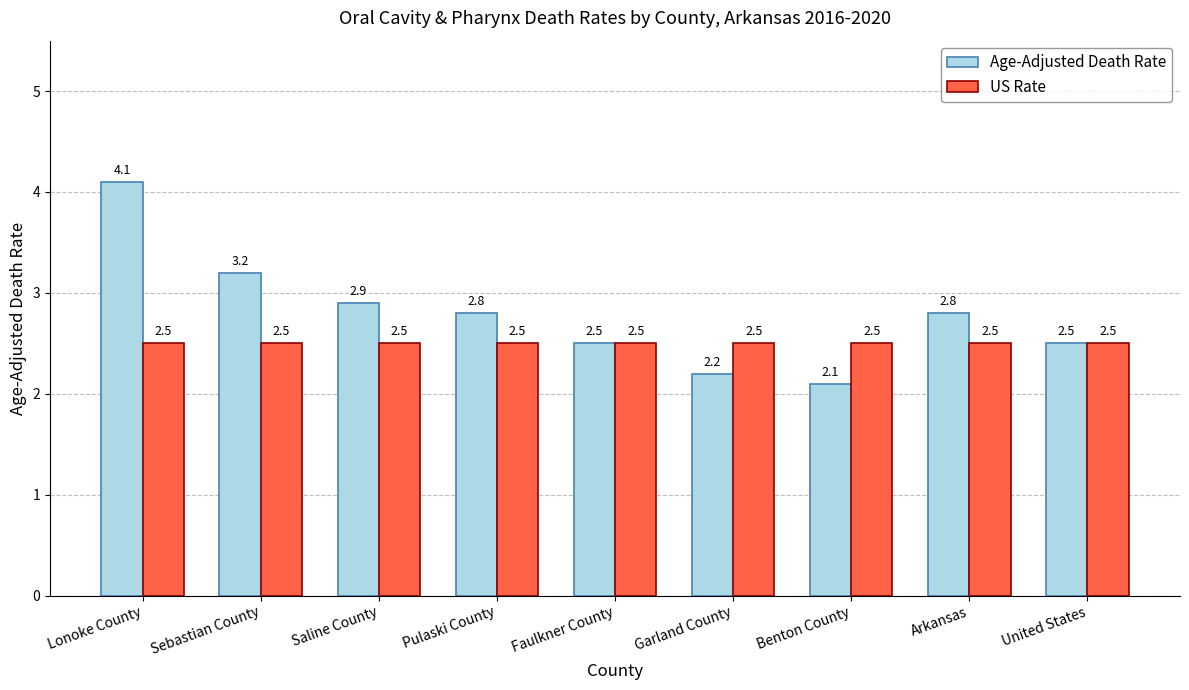

Rank the series by their maximum value, from highest to lowest.

Age-Adjusted Death Rate, US Rate